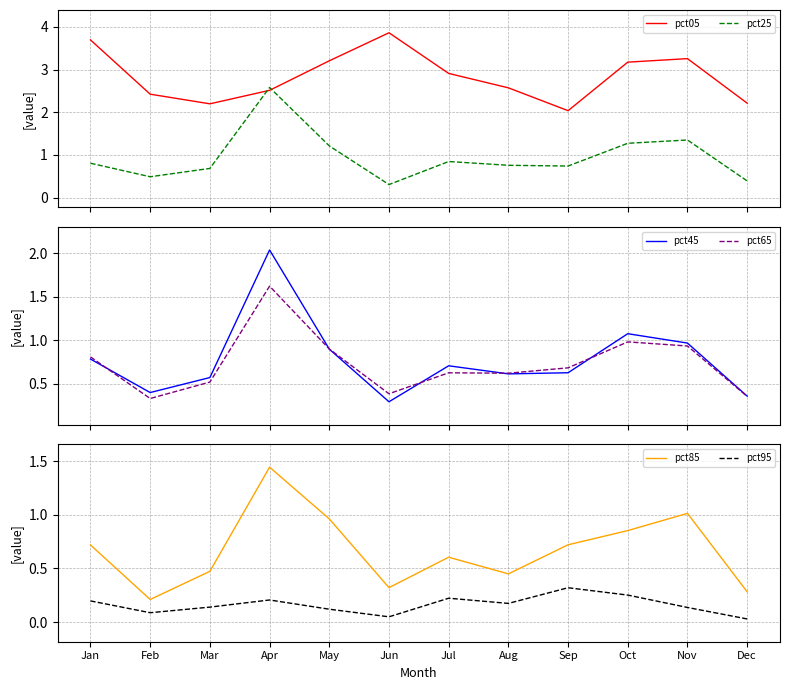

How many categories are shown in the chart?

12